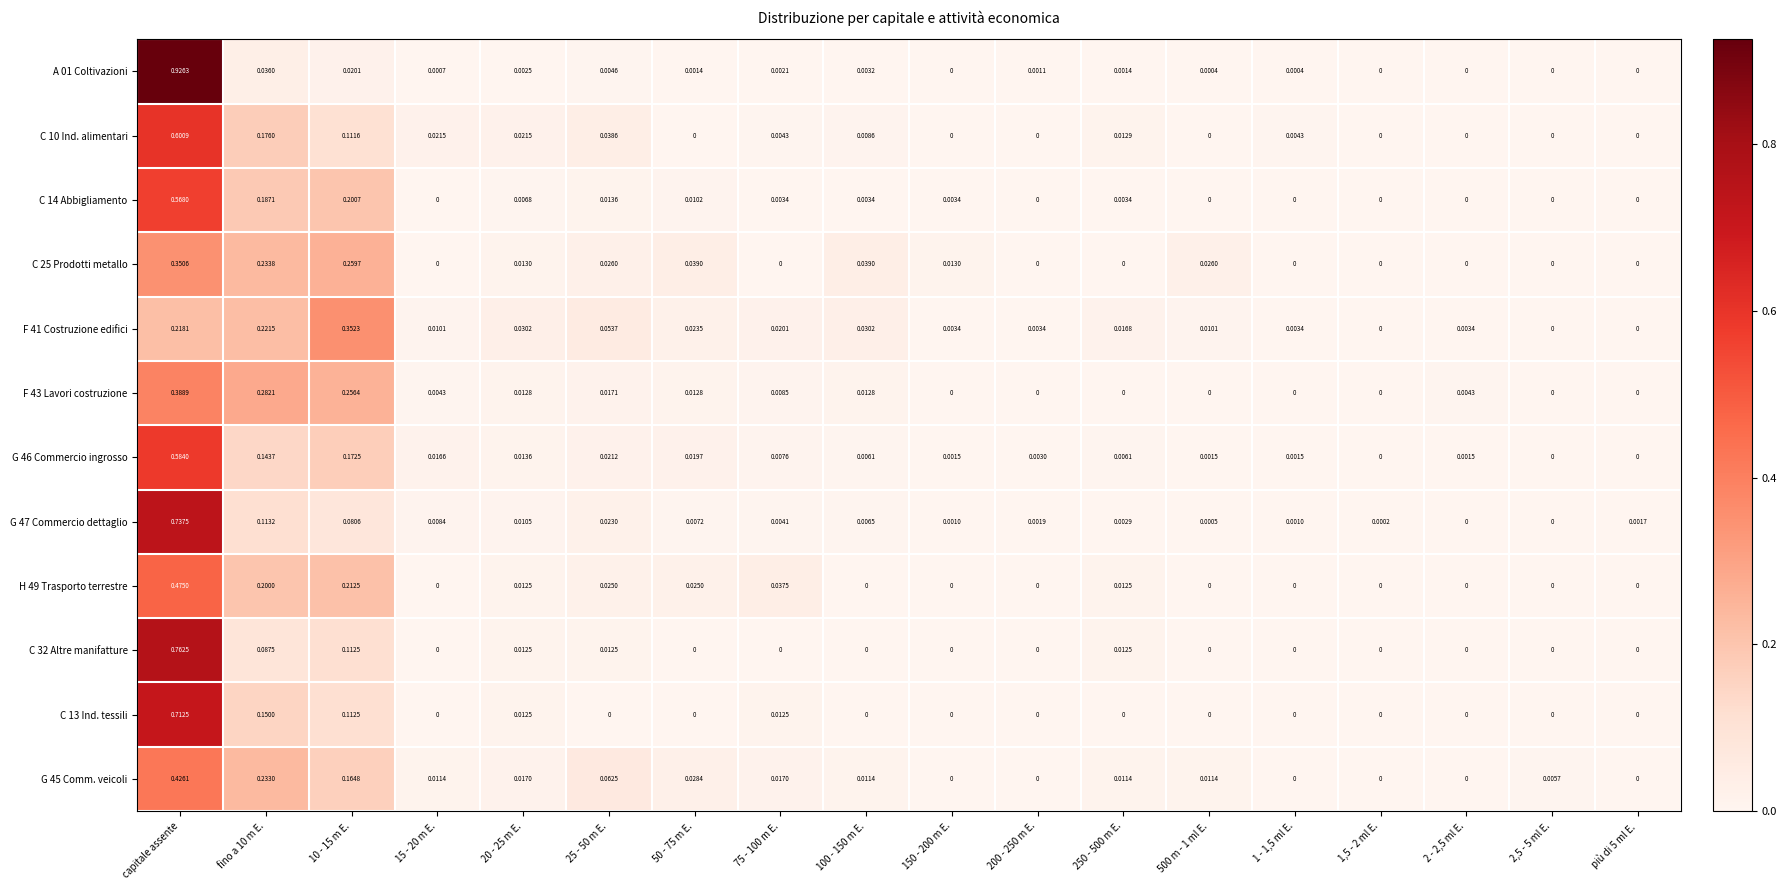

Which category has the highest value in the G 45 Comm. veicoli series?

capitale assente